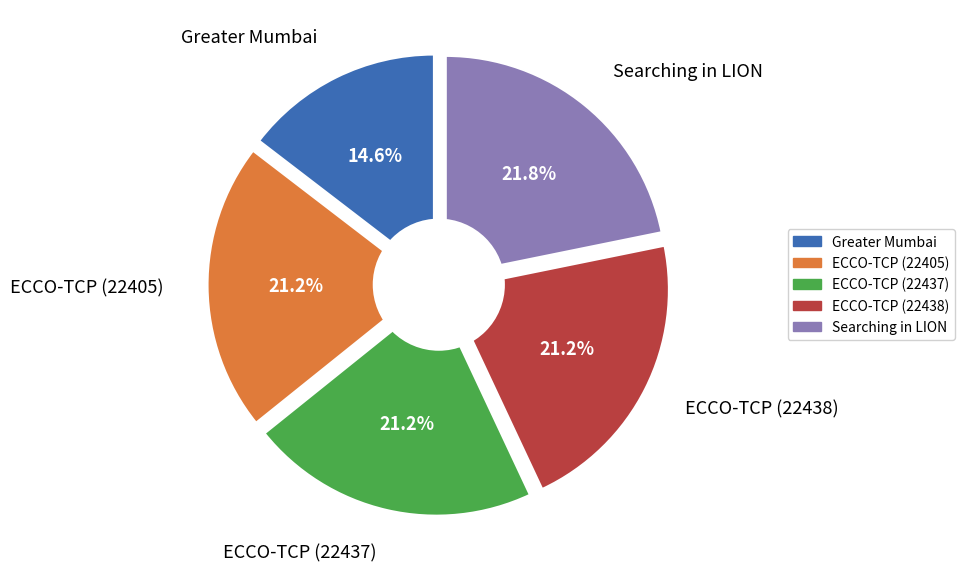

How many slices are in this pie chart?

5